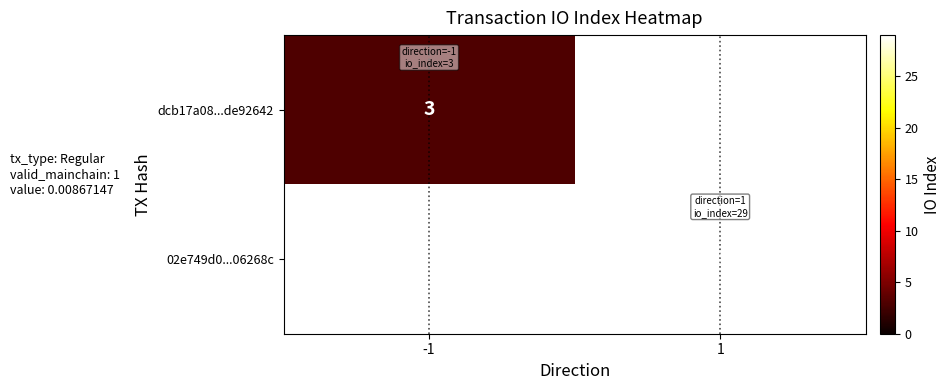

What is the smallest value displayed?

3.0